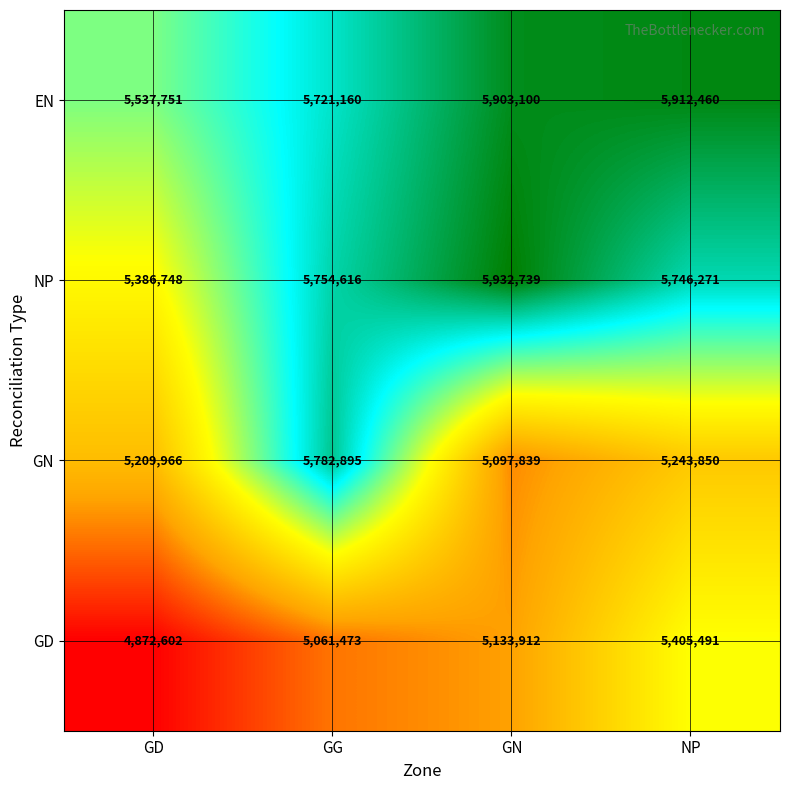

Which series changed the most between GD and GN?

NP